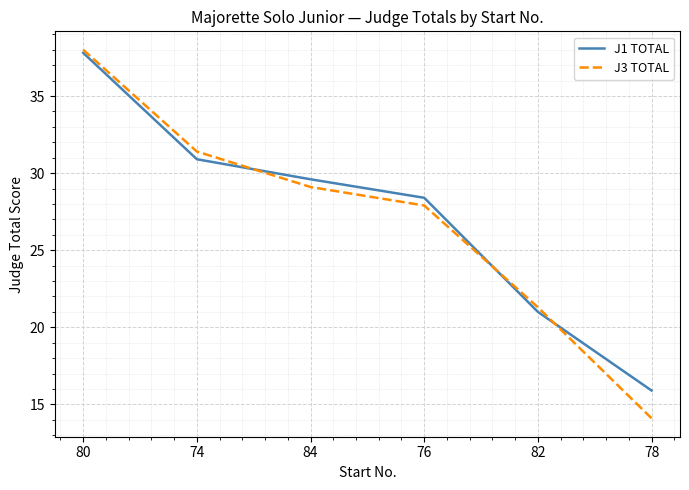

Does the chart display data point markers on the line(s)?

No